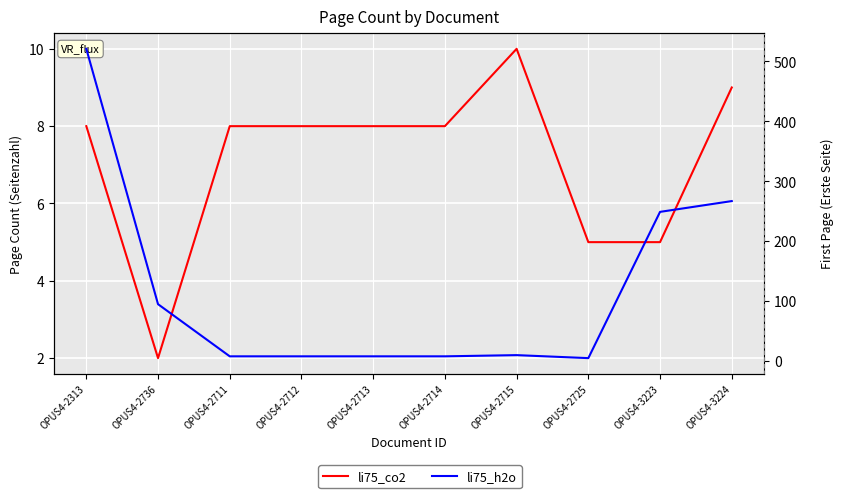

Which series changed the most between OPUS4-2711 and OPUS4-2713?

li75_co2